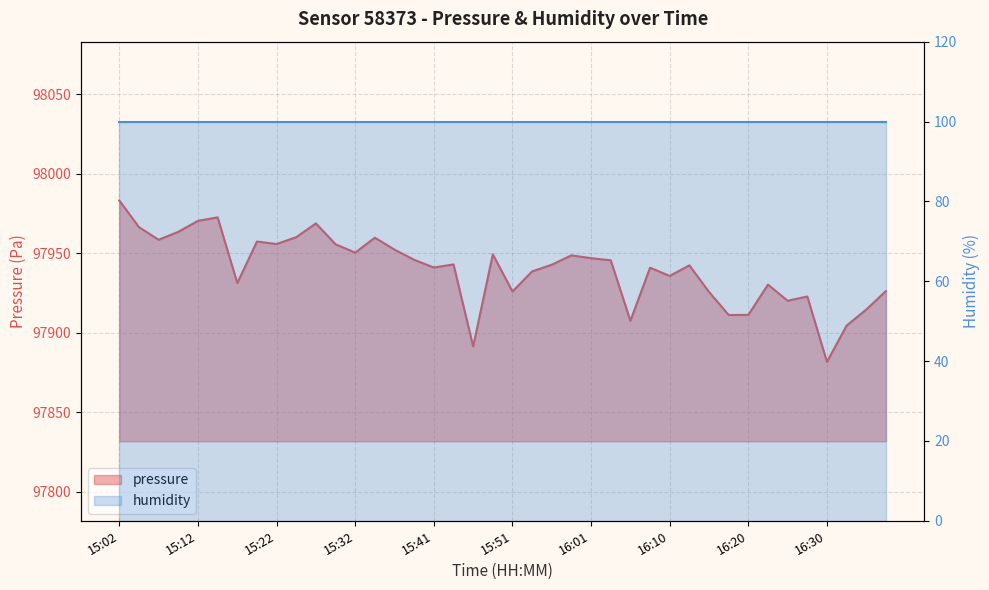

How many interior local peaks (higher than both neighbors) does the data have?

11